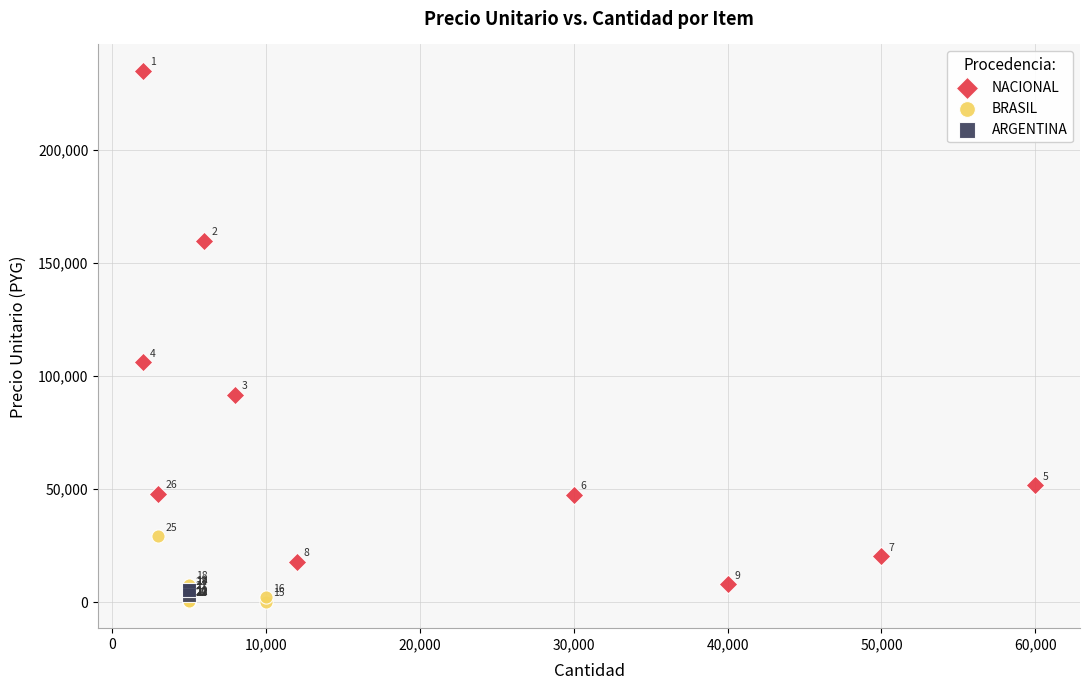

Which series reaches the minimum Y coordinate?

BRASIL